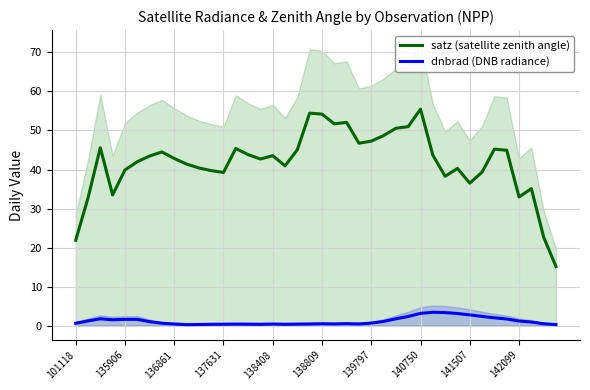

What is the label of the 40th point from the right?

101118